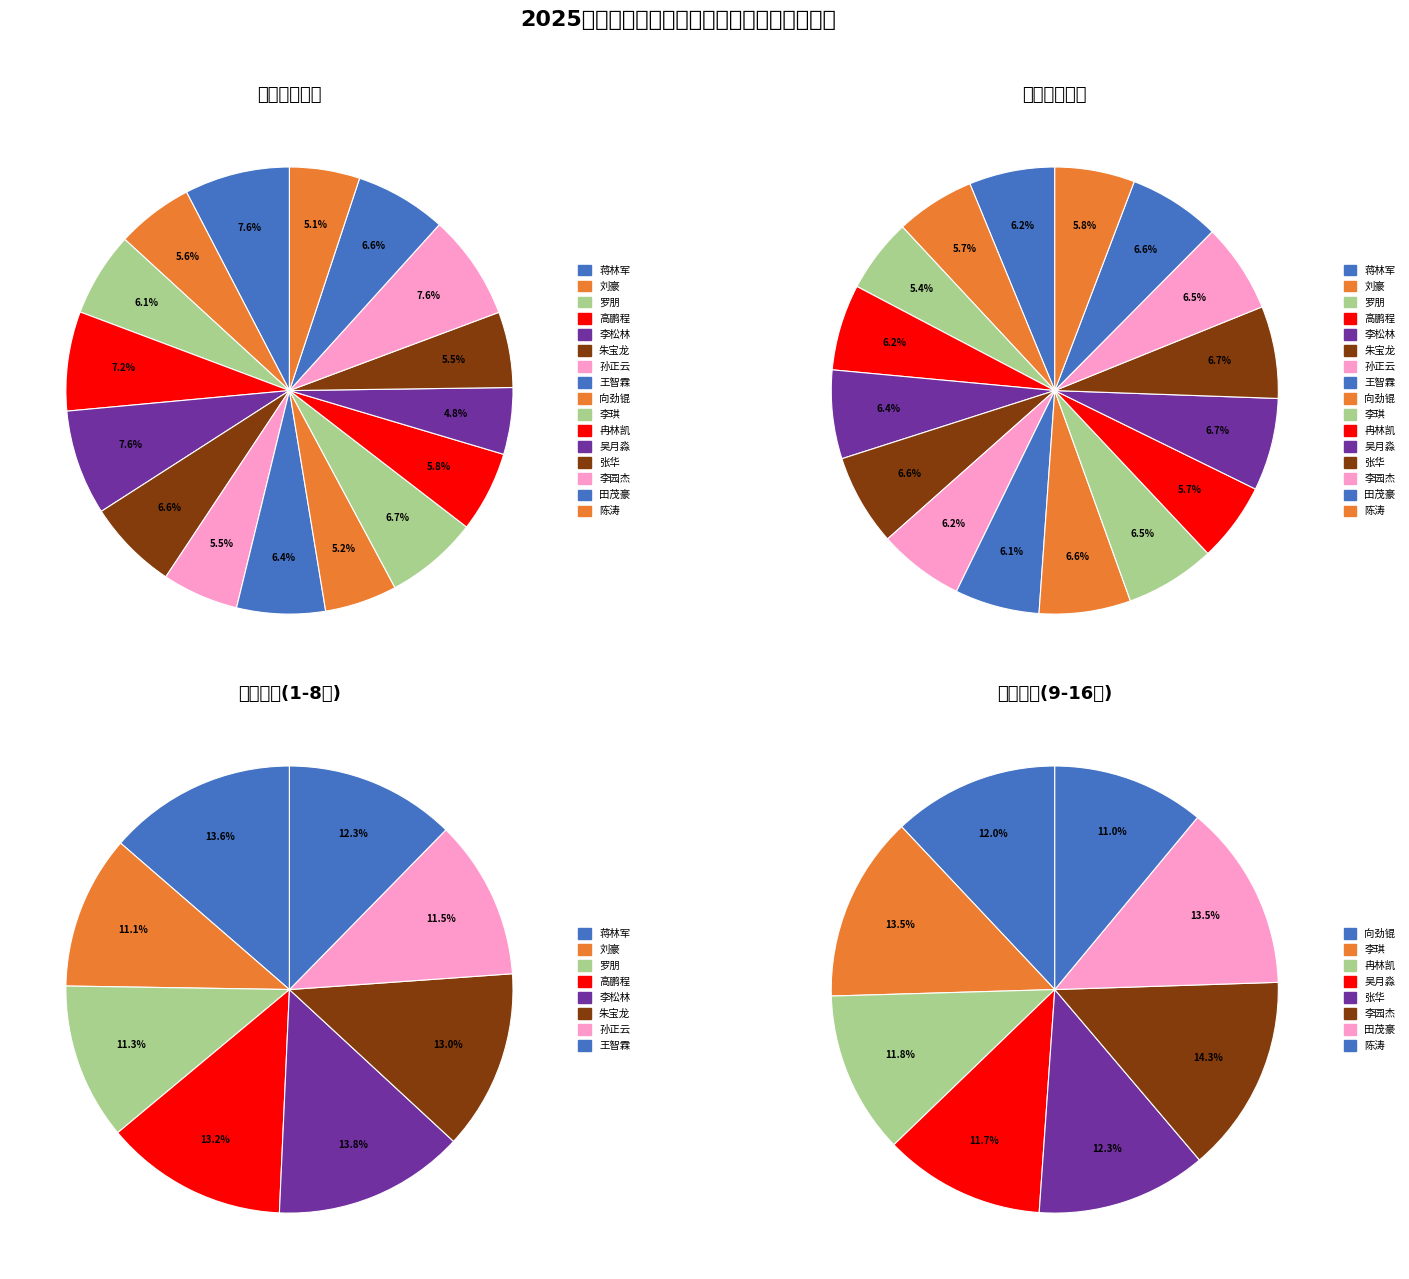

The 张华 slice represents 20% of the pie. True or false?

False